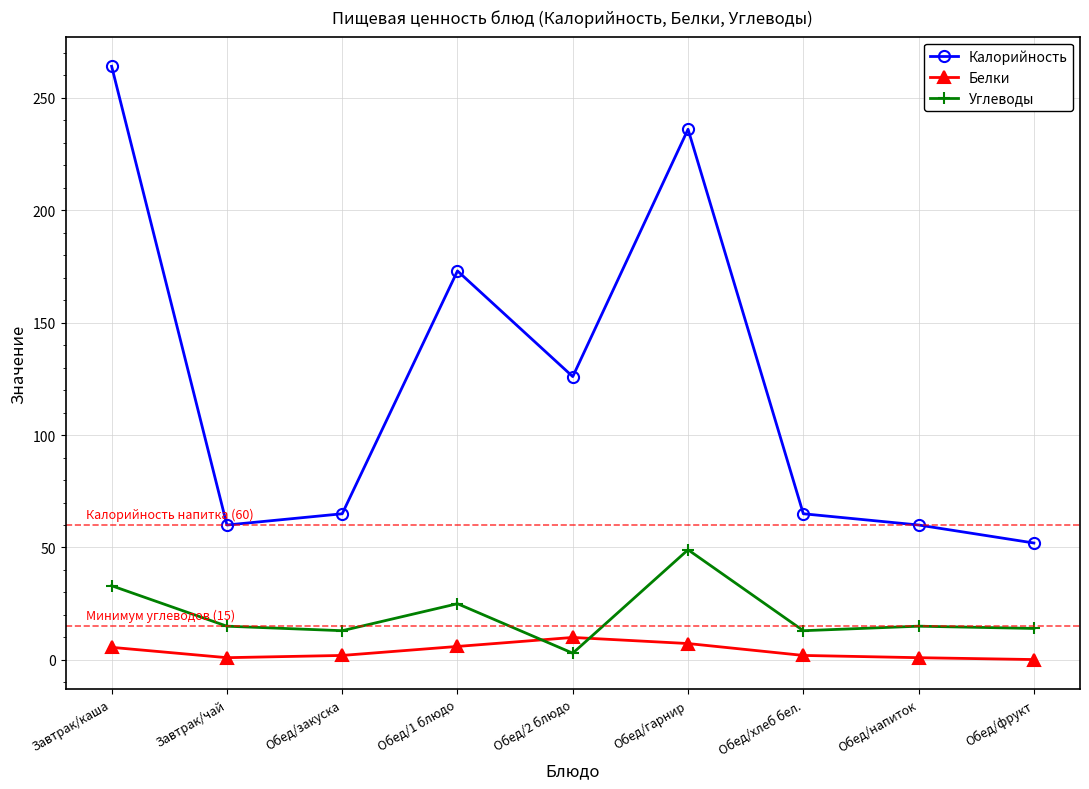

Where is Калорийность nearest to the value 158?

Обед/1 блюдо